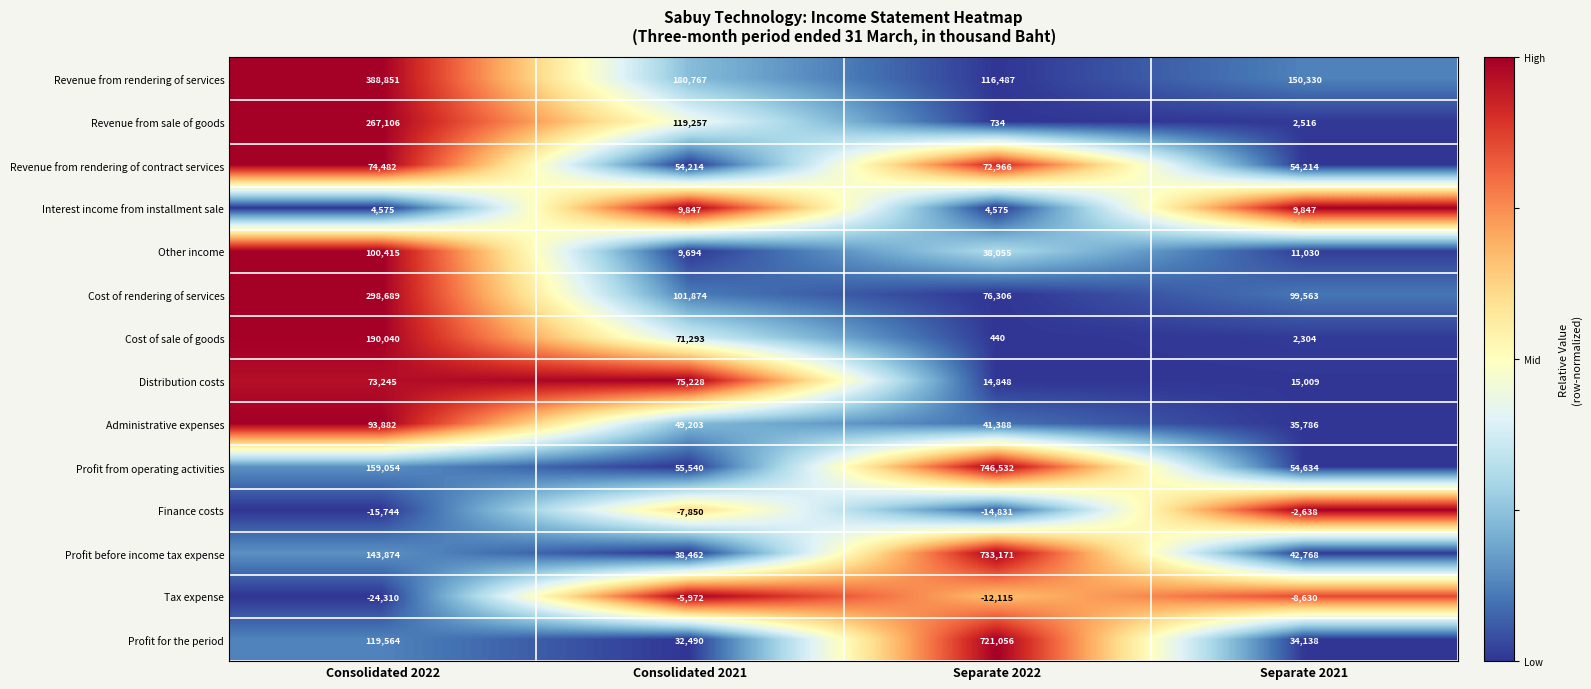

What is the maximum value shown in the chart?

746532